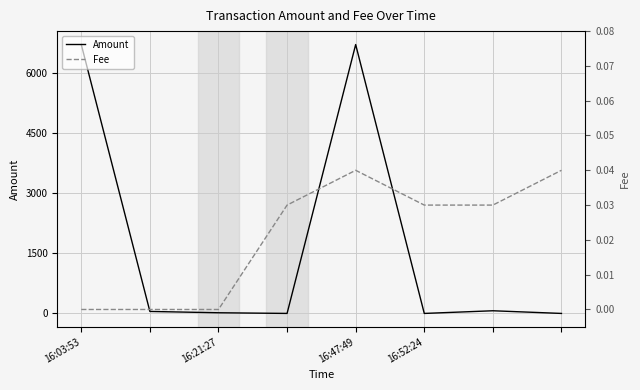

True or false: Fee has more than 2 points higher than both neighbors.

False